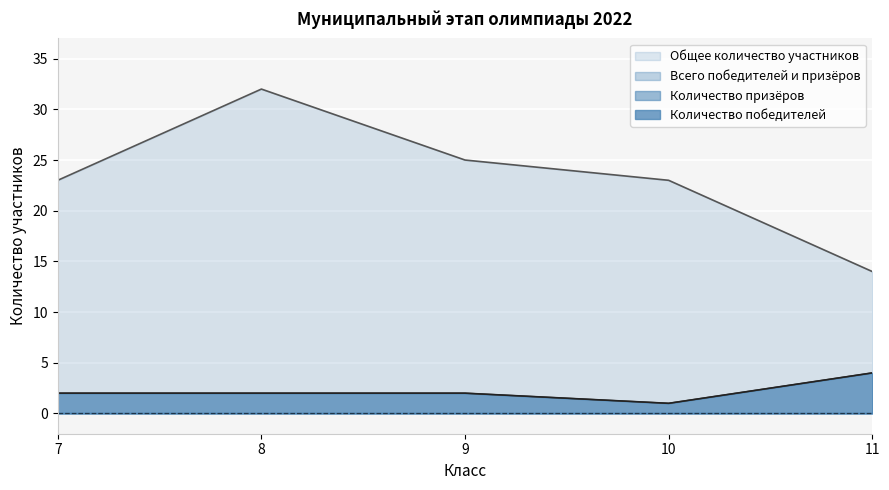

How many values in the Общее количество участников series are below 23?

1